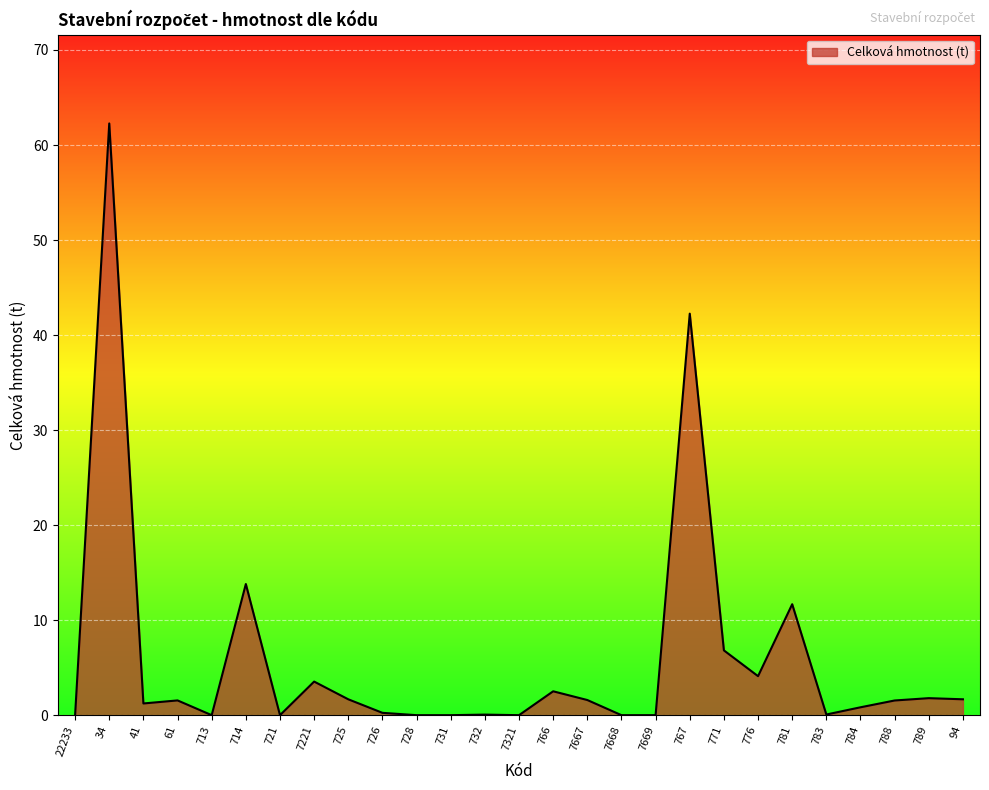

At which category does the chart reach its peak across all series?

34